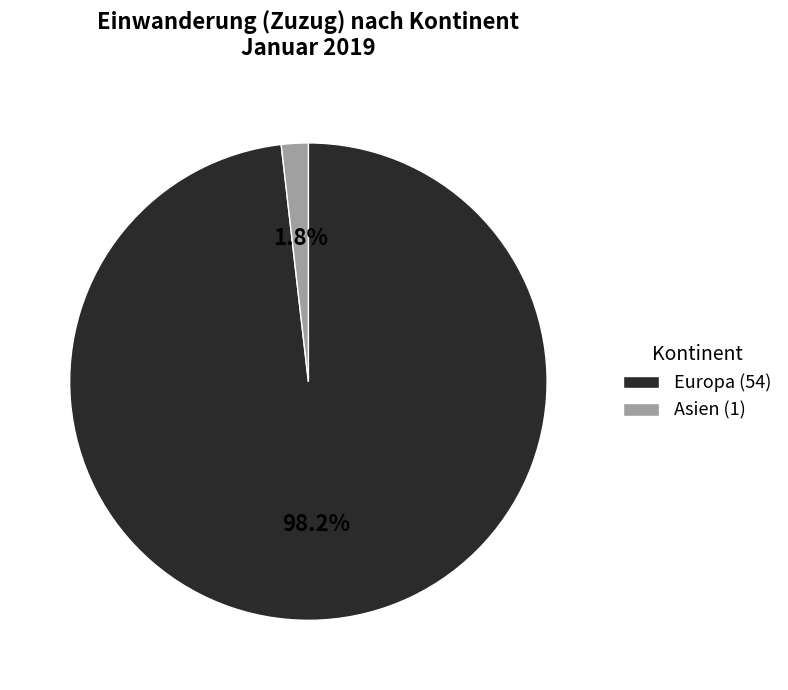

Is there a majority slice in this chart?

Yes